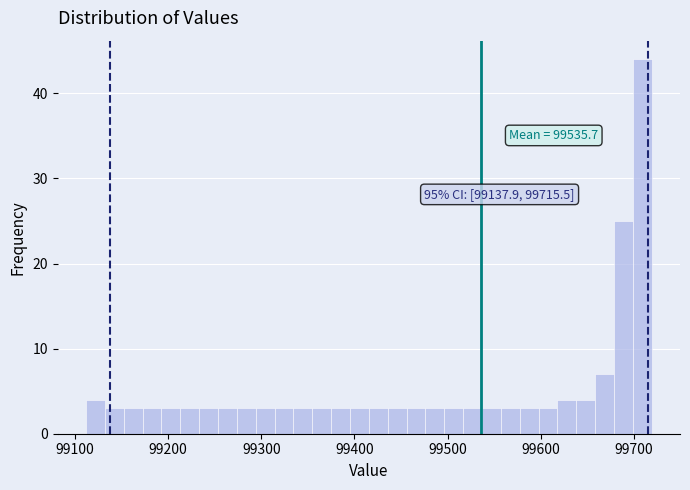

Around what value on the x-axis is the tallest bar? Give the approximate position of its centre, as read against the axis.

99710